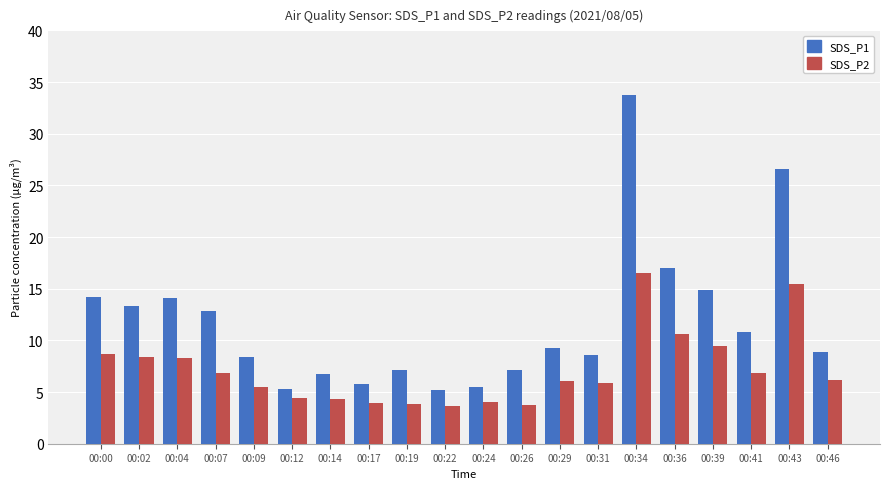

Rank the series at 00:26 from lowest to highest value.

SDS_P2, SDS_P1